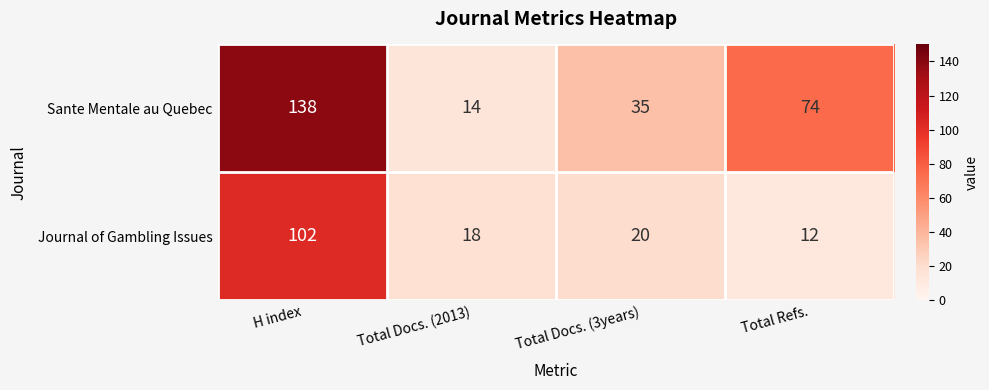

At which category is the sum across all series the highest?

H index